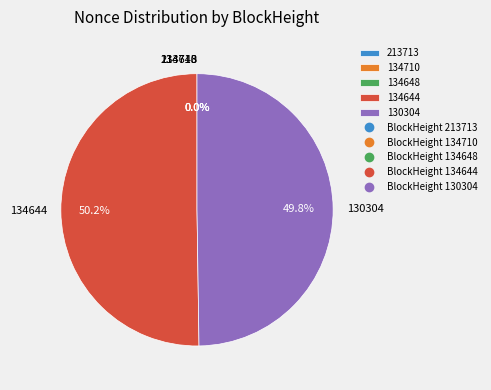

True or false: 130304 accounts for 50% of the total.

True